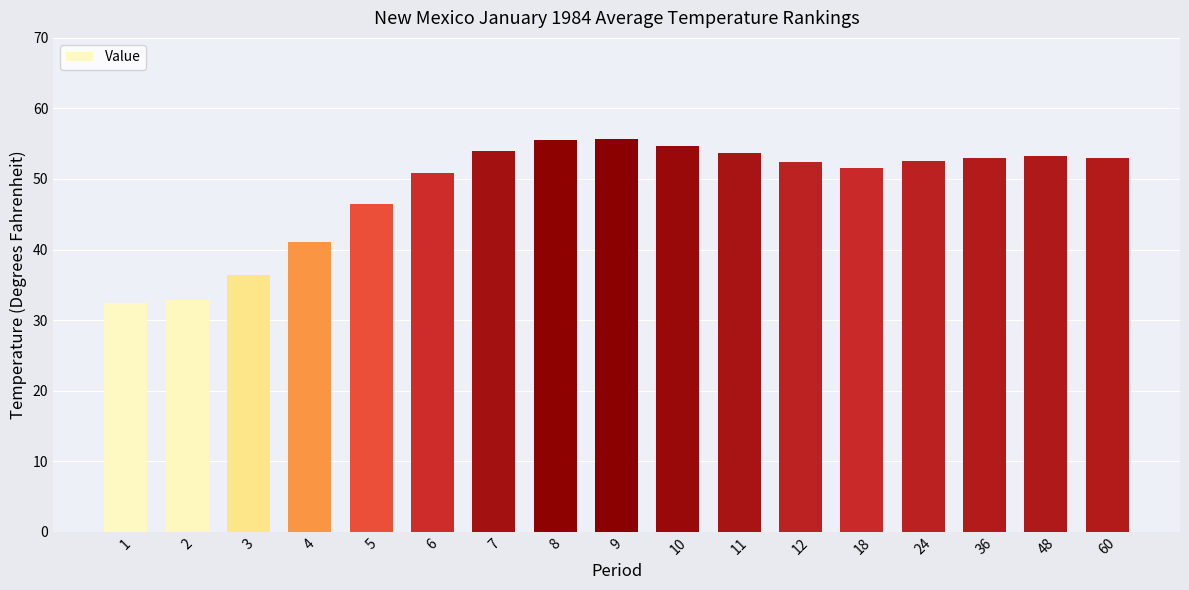

What is the minimum value shown in the chart?

32.4